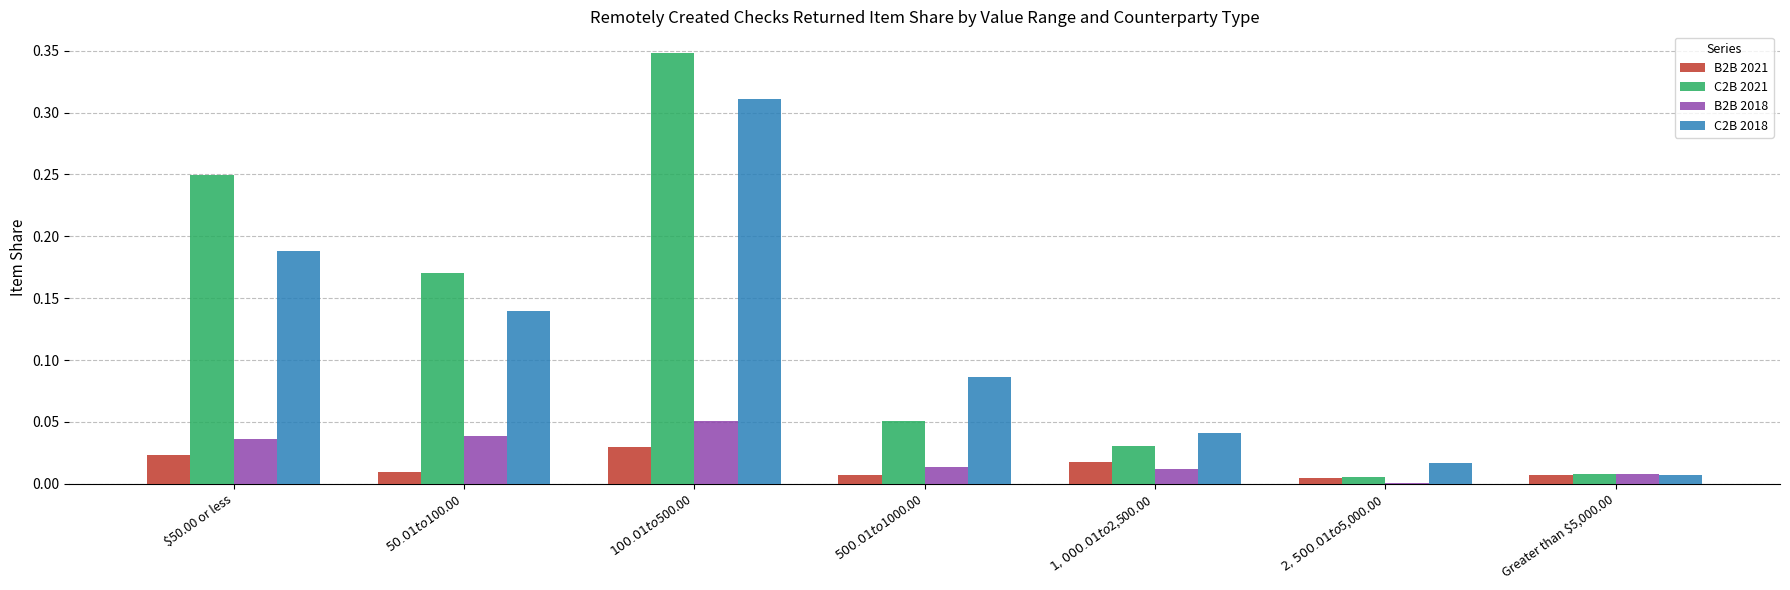

At which label is B2B 2018 closest to 0?

$2,500.01 to $5,000.00